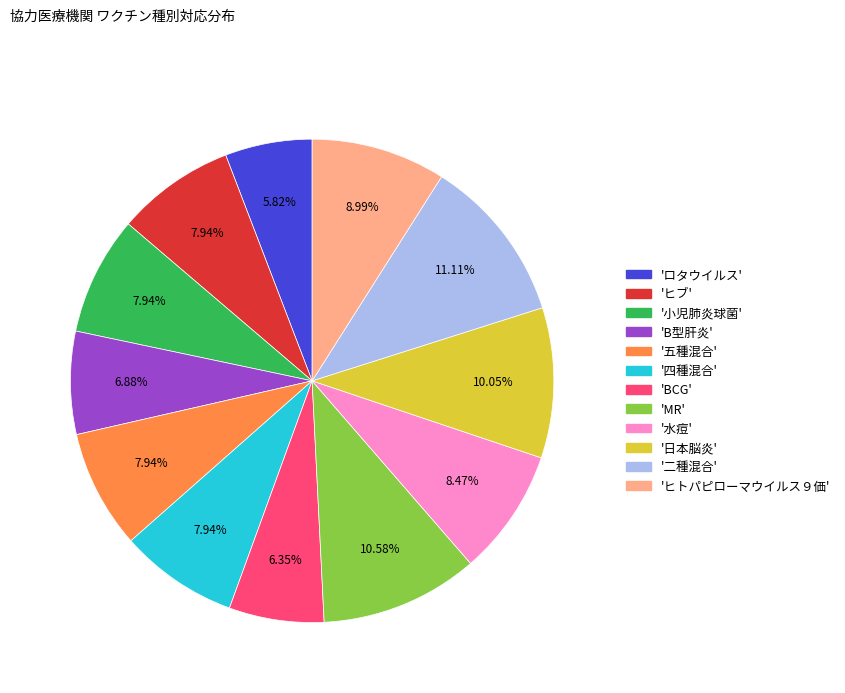

Does any single category account for the majority?

No